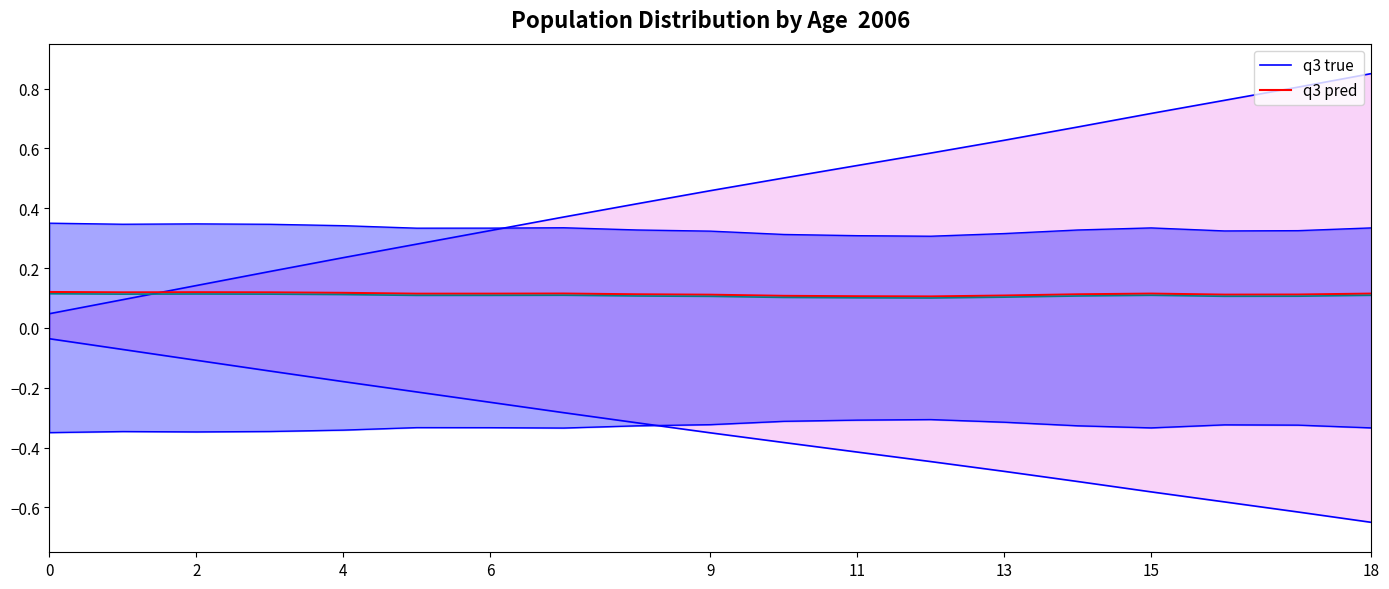

Is it true that q3 pred equals 0.1 at 13?

True